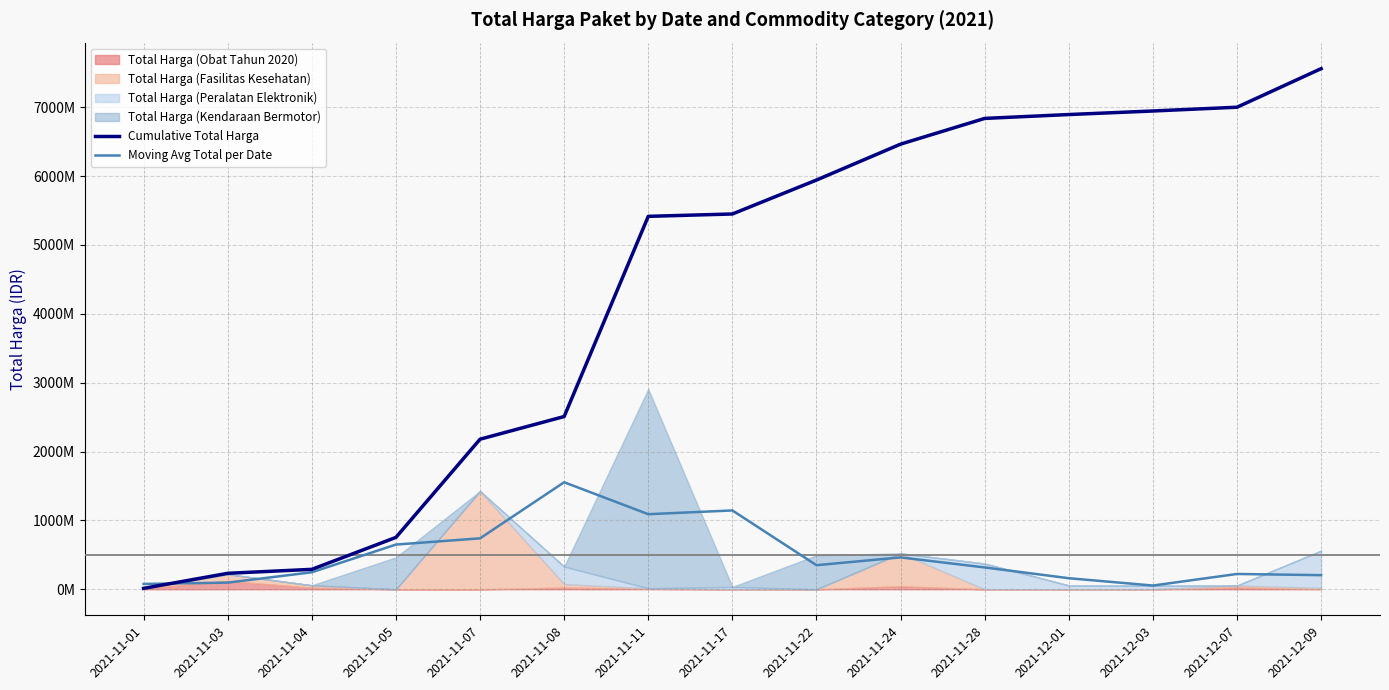

The Moving Avg Total per Date series shows 317005333.3 at 2021-11-28. True or false?

True